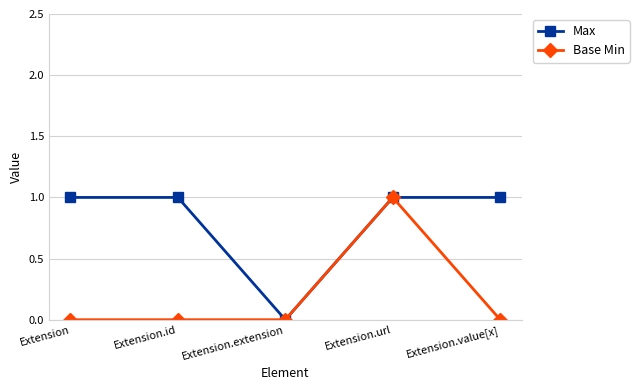

Which series has the largest total across all categories?

Max